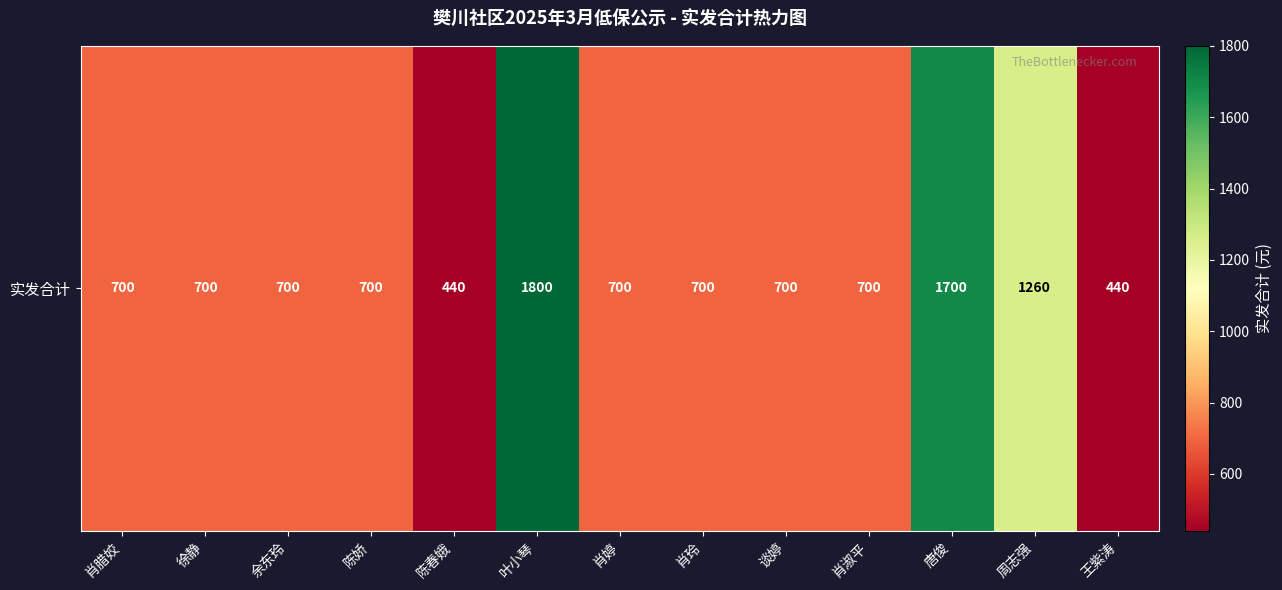

Is it true that the value at 徐静 is 1081?

False